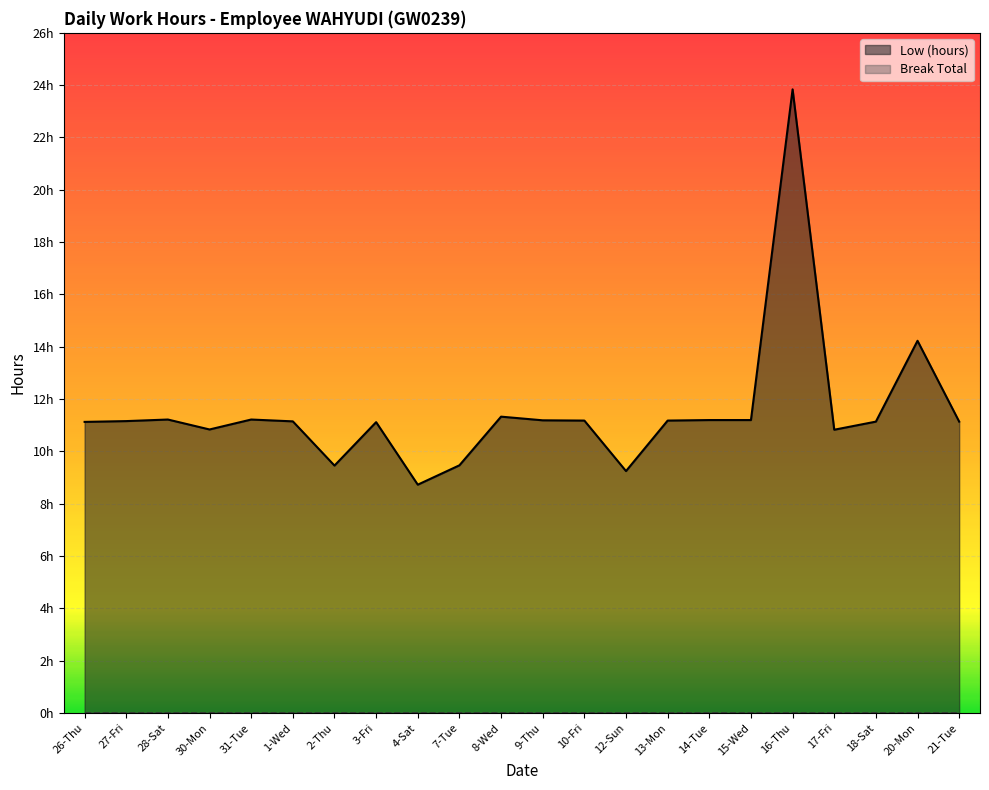

Where does the data first go above 11?

26-Thu